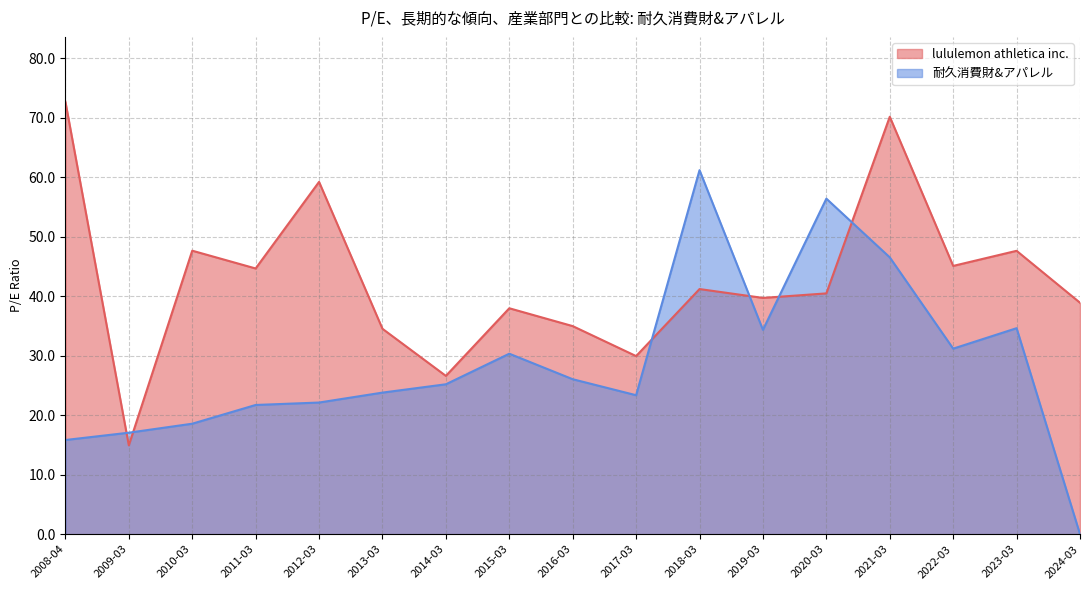

How many categories are shown in the chart?

17